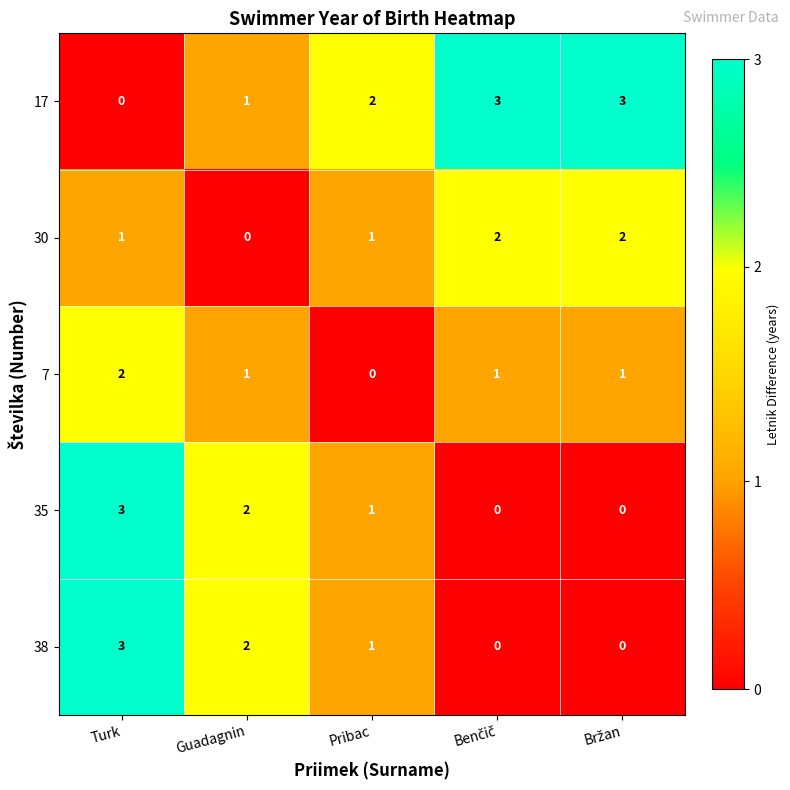

What is the sum of the 38 values at Guadagnin and Turk?

5